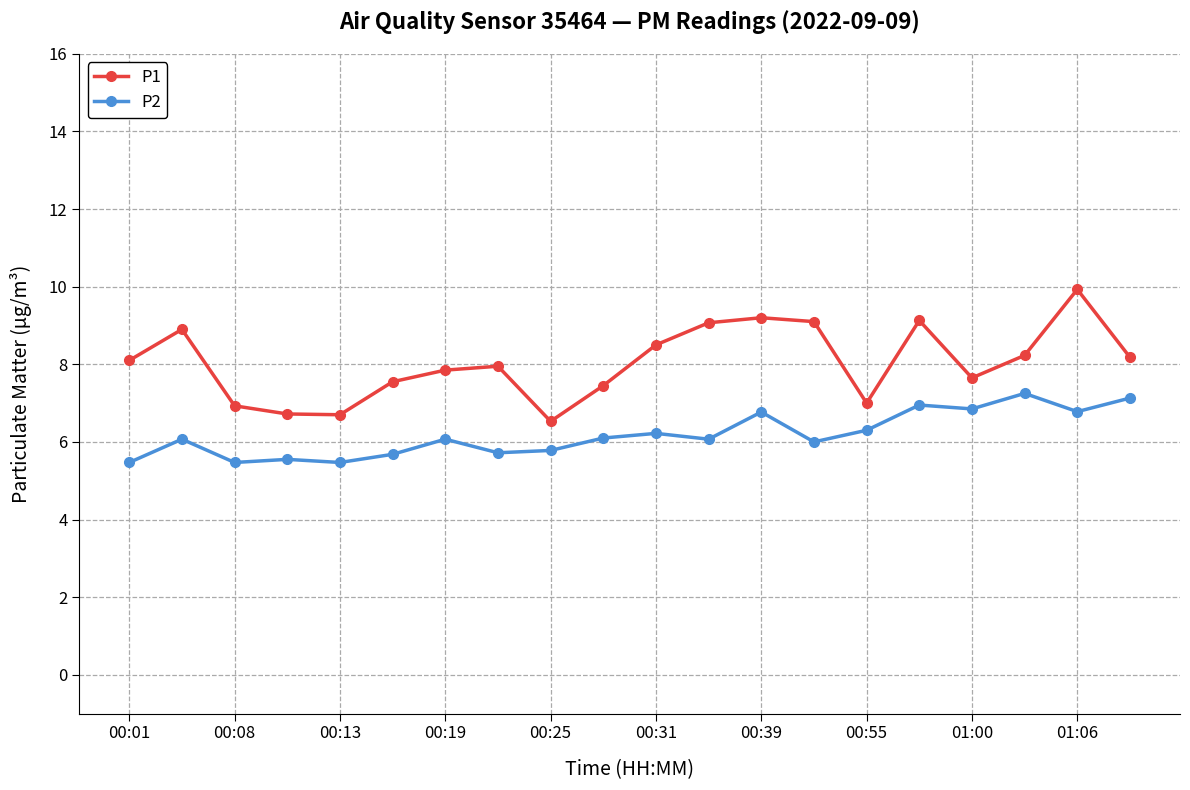

How many lines are shown in the chart?

2